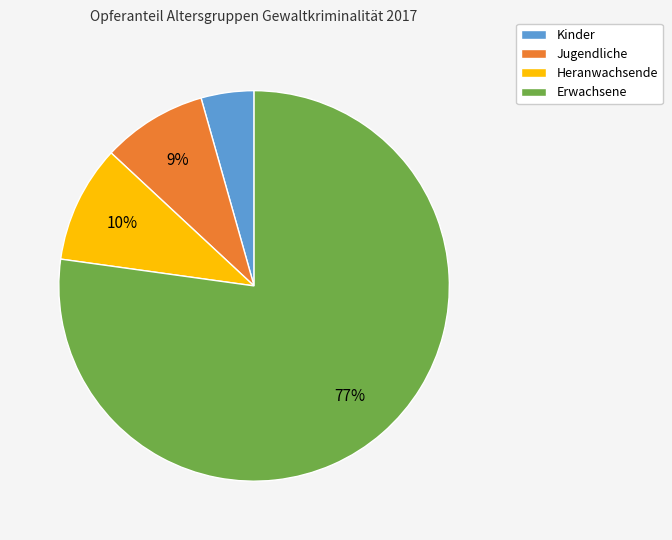

True or false: Jugendliche accounts for 9% of the total.

True